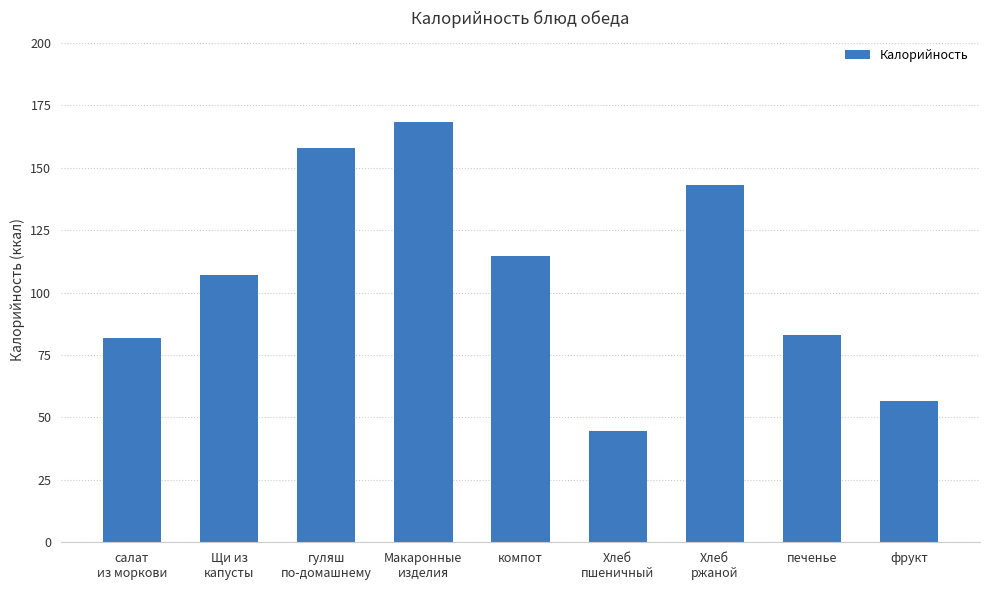

What position from the left is печенье?

8